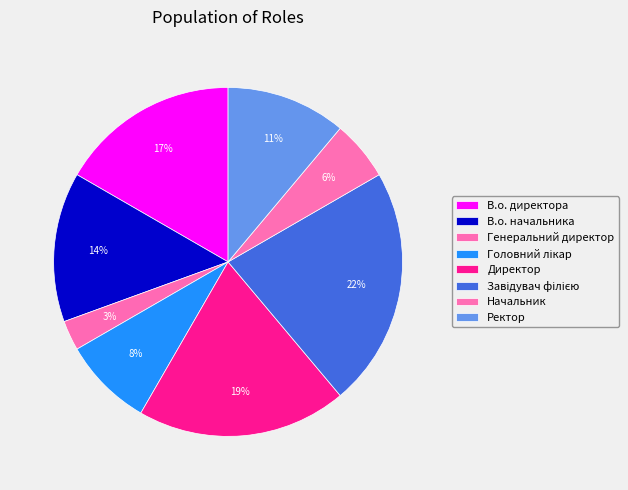

How many slices are in this pie chart?

8